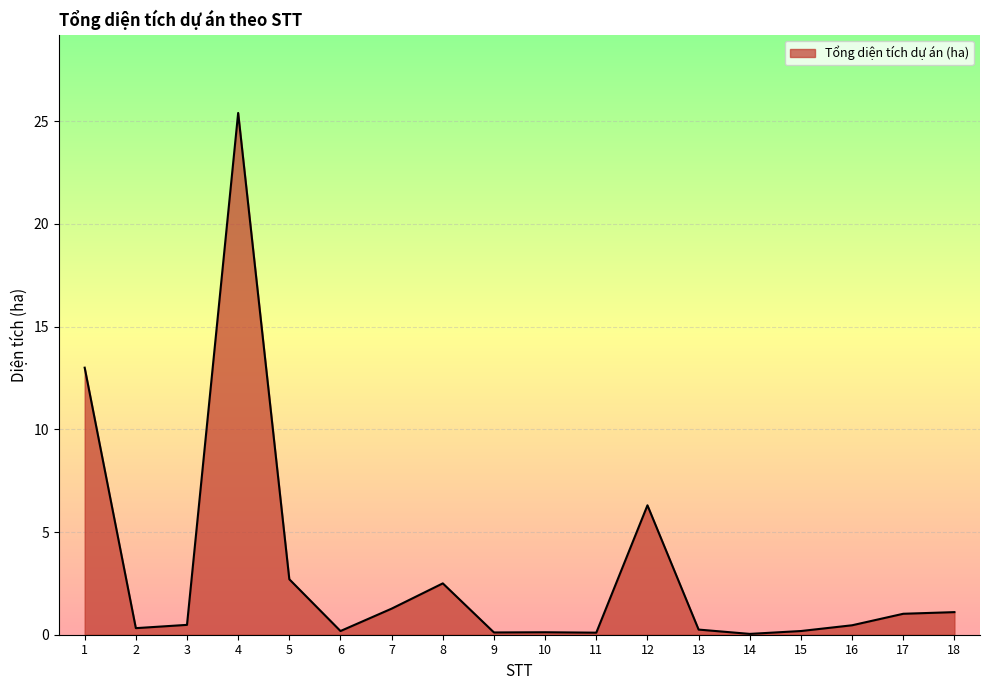

How many lines are shown in the chart?

1